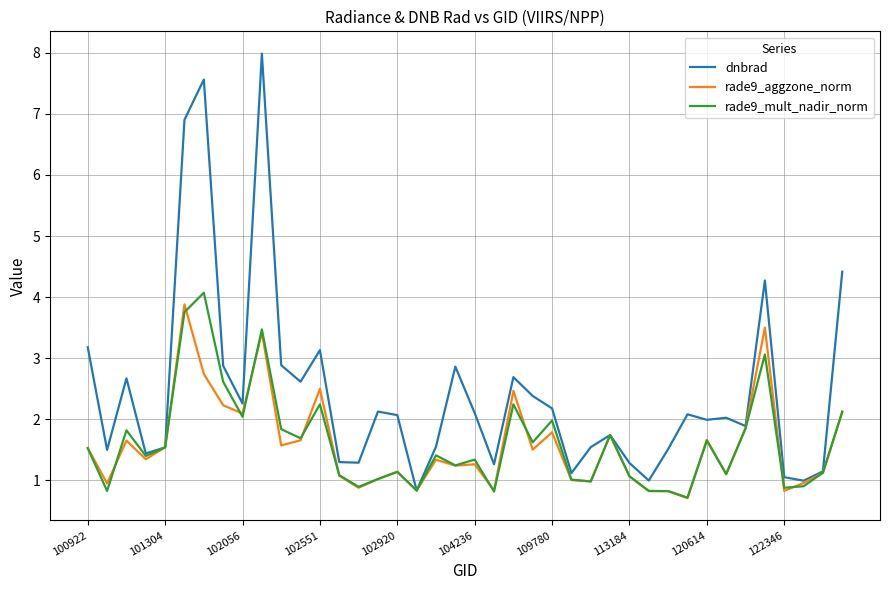

What is the smallest value displayed?

0.7